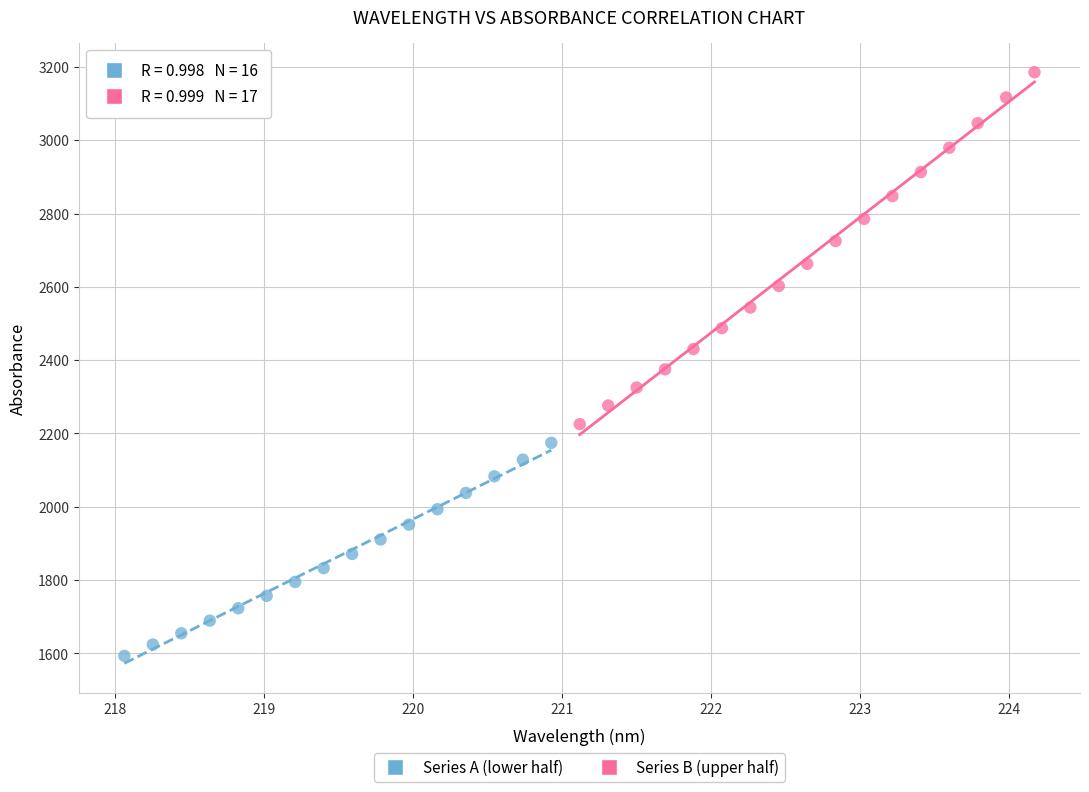

Which series contains the lowest Y value?

Series A (lower half)